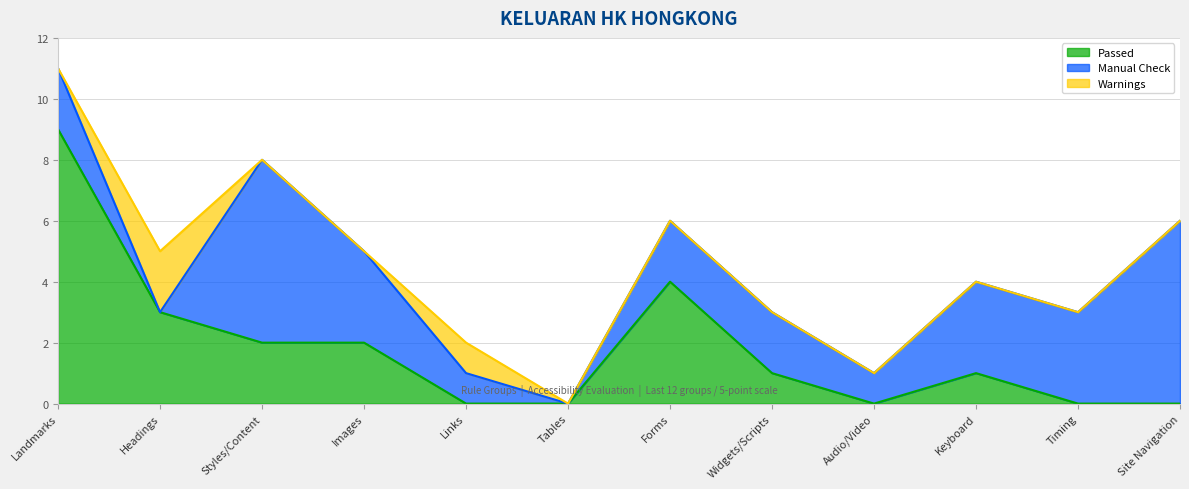

What is the average value of the Manual Check series?

2